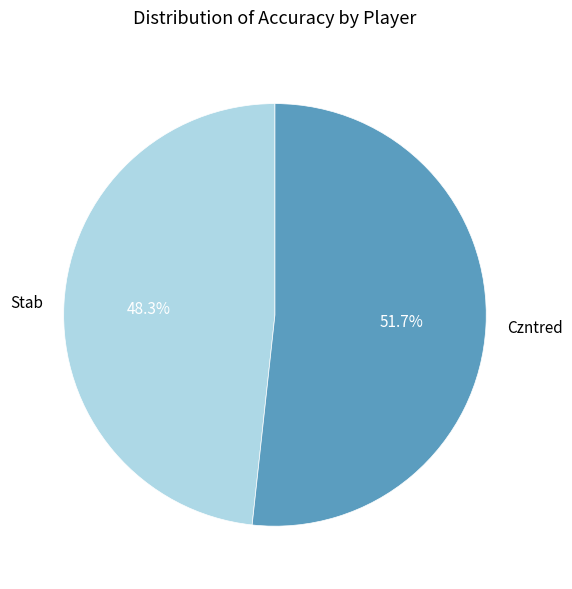

Is the sum of Czntred and Stab greater than half?

Yes